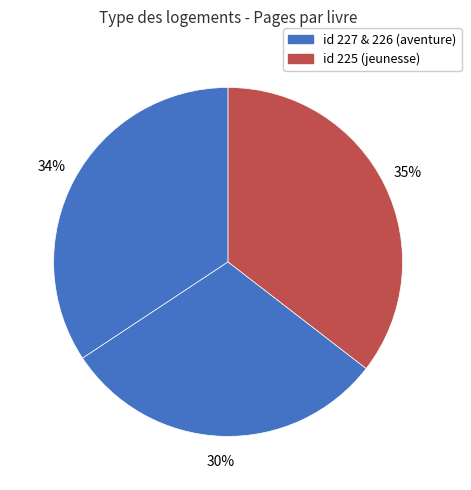

To the nearest percent, what is the average slice percentage?

33%